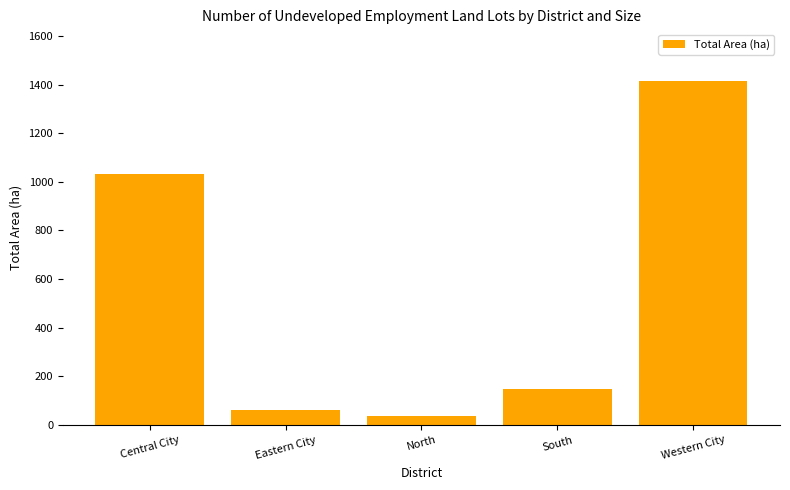

Is it true that the value at Central City is 1030.3?

True